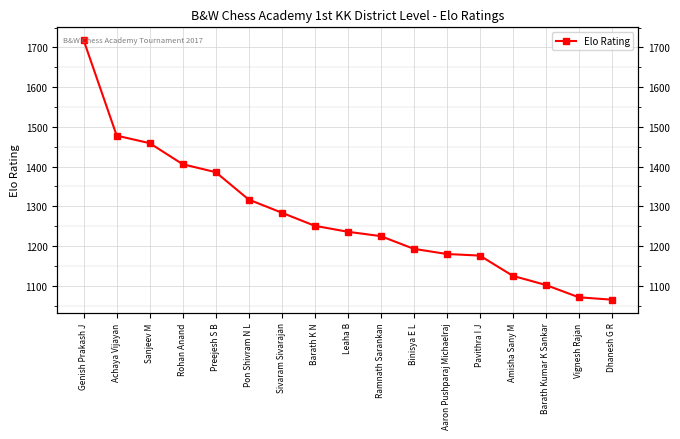

Read the value at Barath Kumar K Sankar, to the nearest 100.

1100